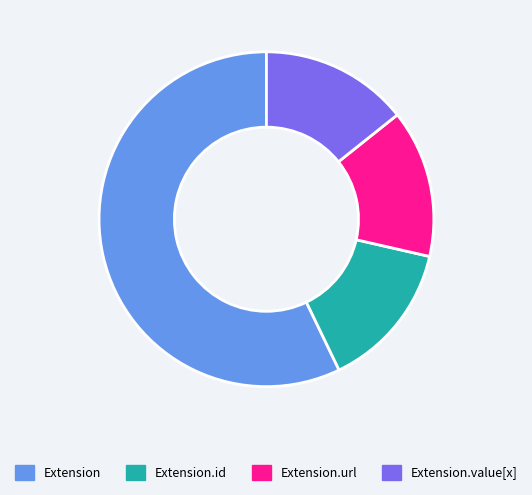

How many slices are in this pie chart?

4